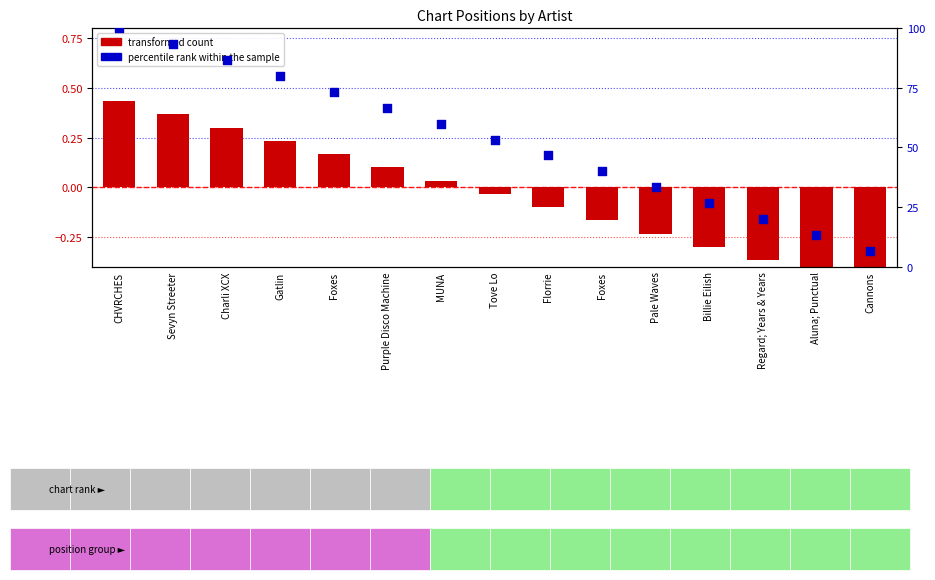

Which series reaches the maximum Y coordinate?

percentile rank within the sample